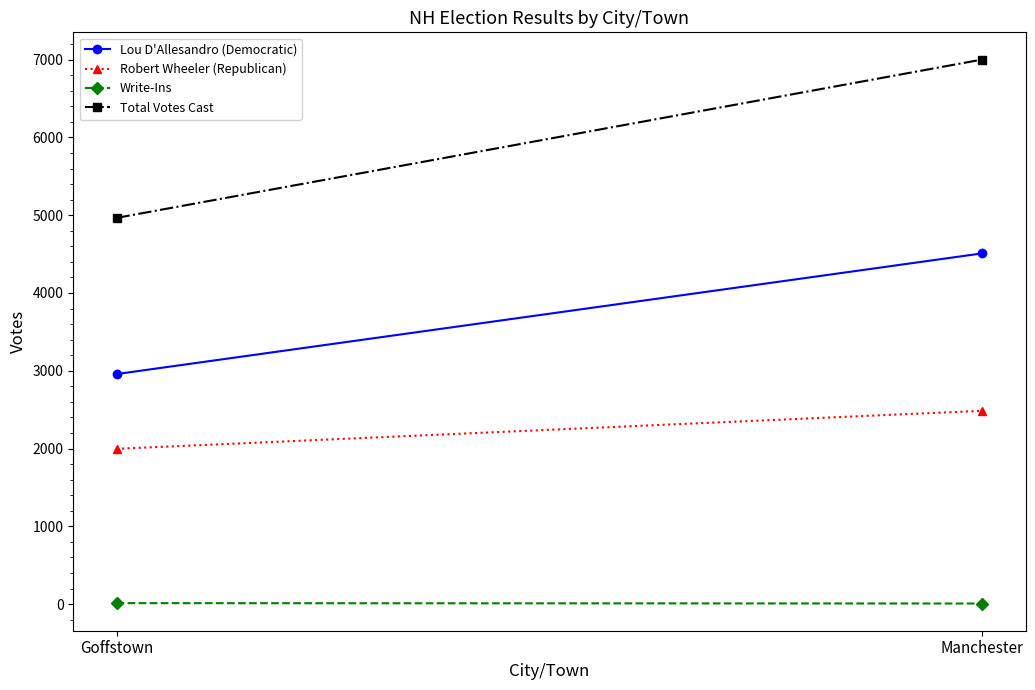

What are all the series names shown in the legend?

Lou D'Allesandro (Democratic), Robert Wheeler (Republican), Write-Ins, Total Votes Cast